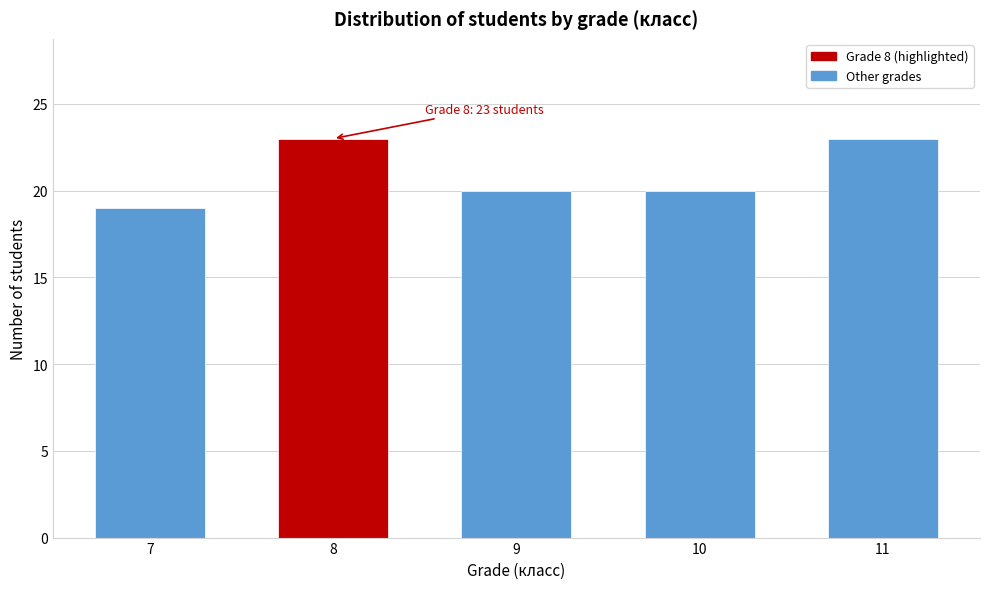

Reading left to right, transcribe all the data shown in this chart.

7=19	8=23	9=20	10=20	11=23